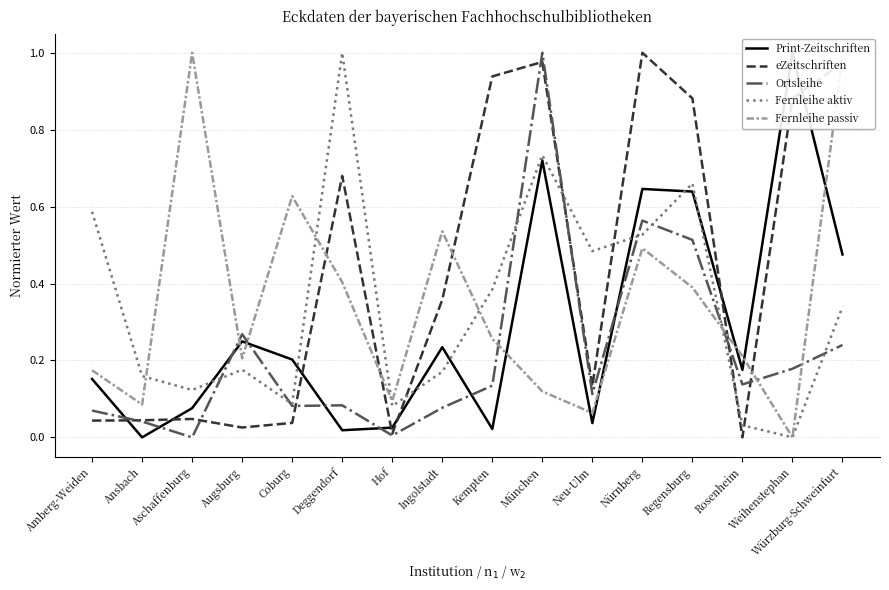

After their last crossing, which series has the higher values: Ortsleihe or Fernleihe passiv?

Fernleihe passiv